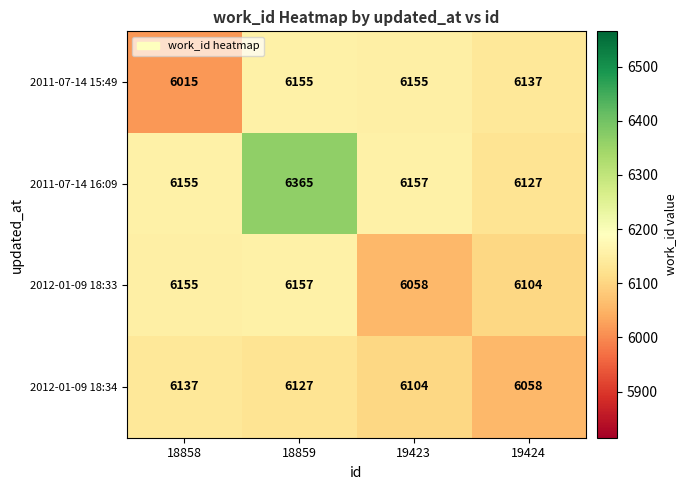

What is the approximate value of 2011-07-14 15:49 at 19423, to the nearest 5?

6155